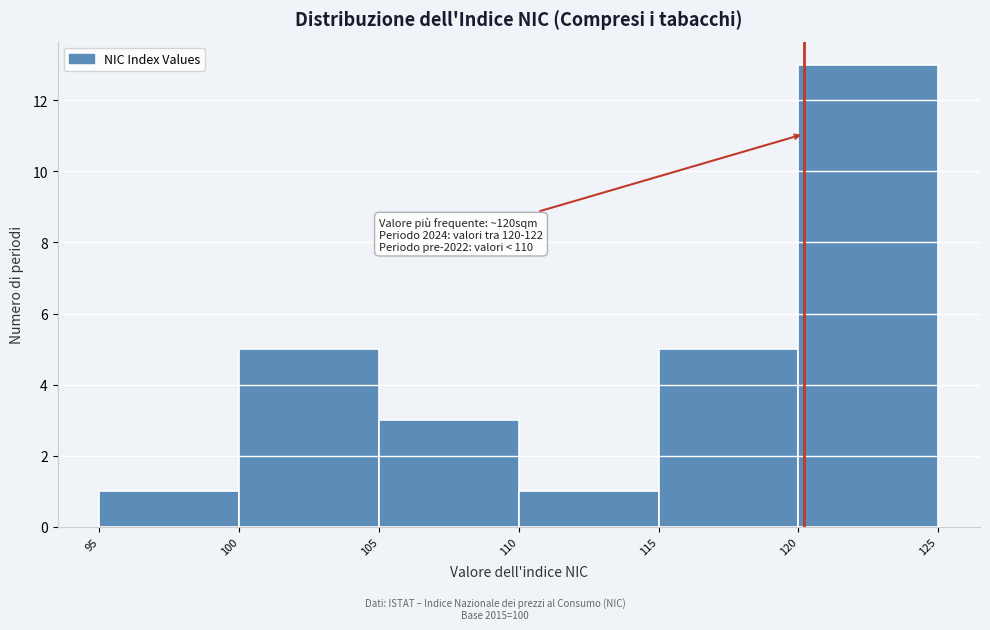

Over which range of the x-axis is the bar tallest?

120 to 125